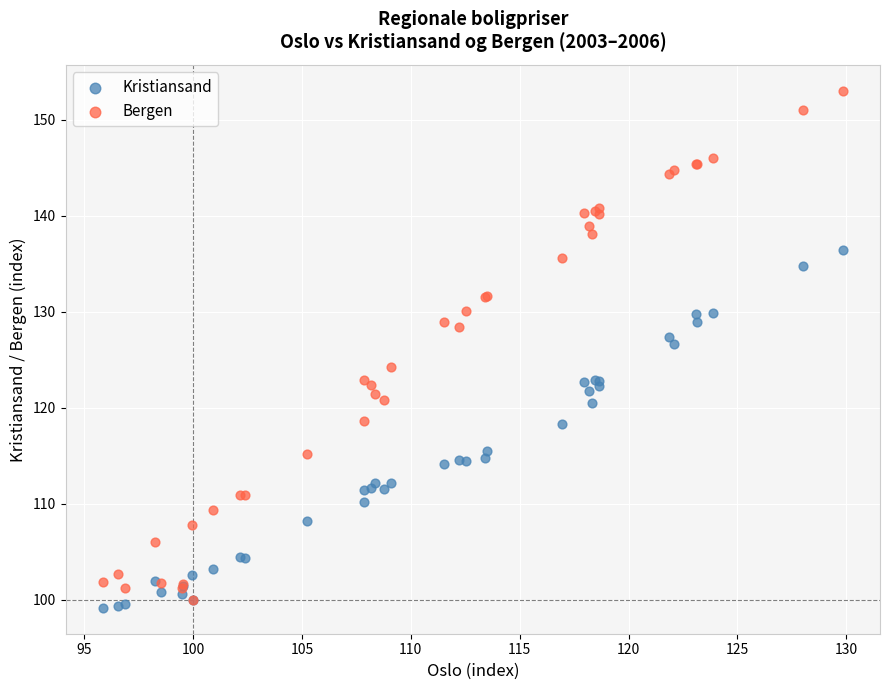

Which series reaches the maximum Y coordinate?

Bergen